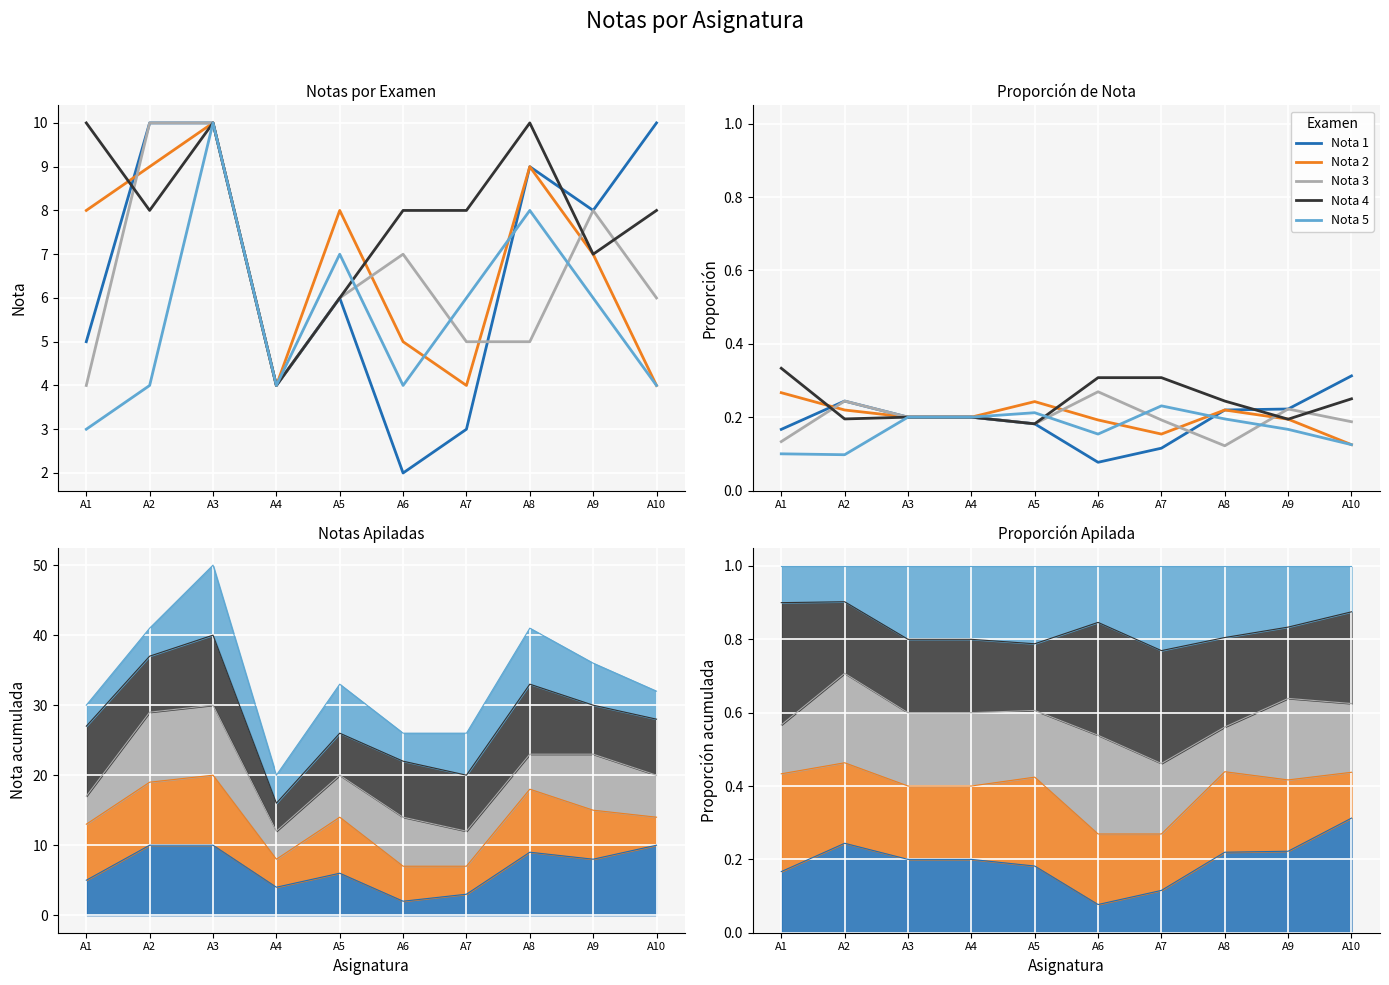

Which has a higher value, A5 or A7?

A5